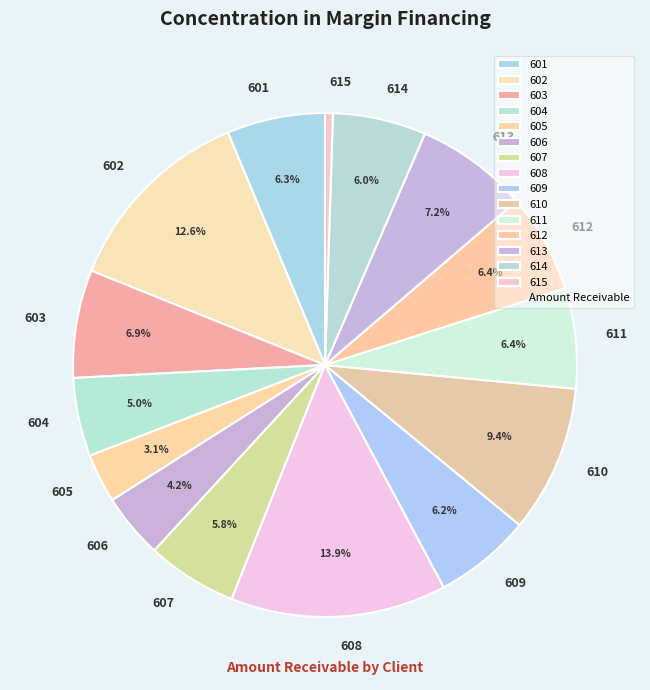

Count the number of slices in the pie.

15